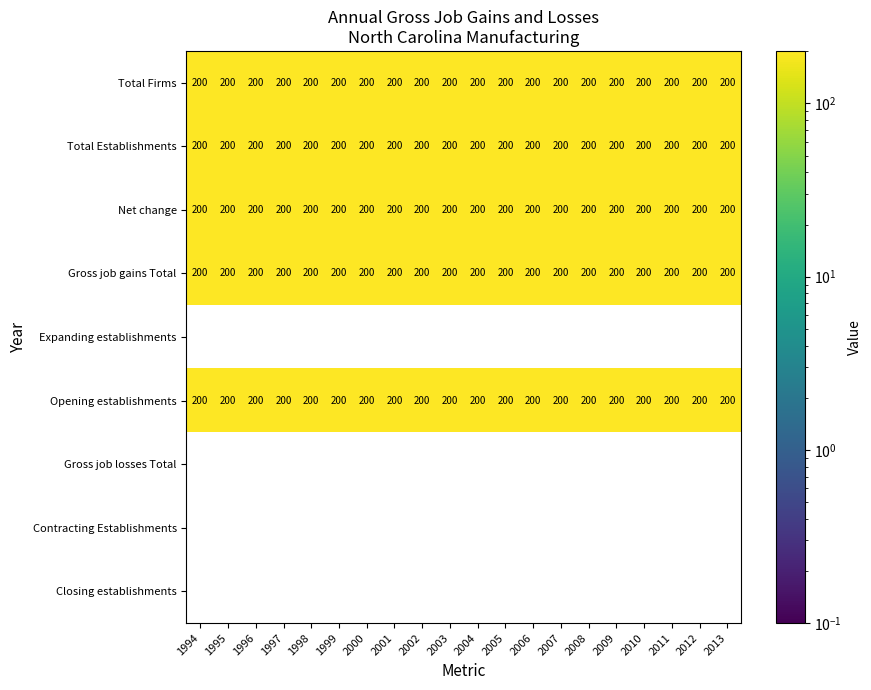

At how many categories does at least one series exceed 14?

20